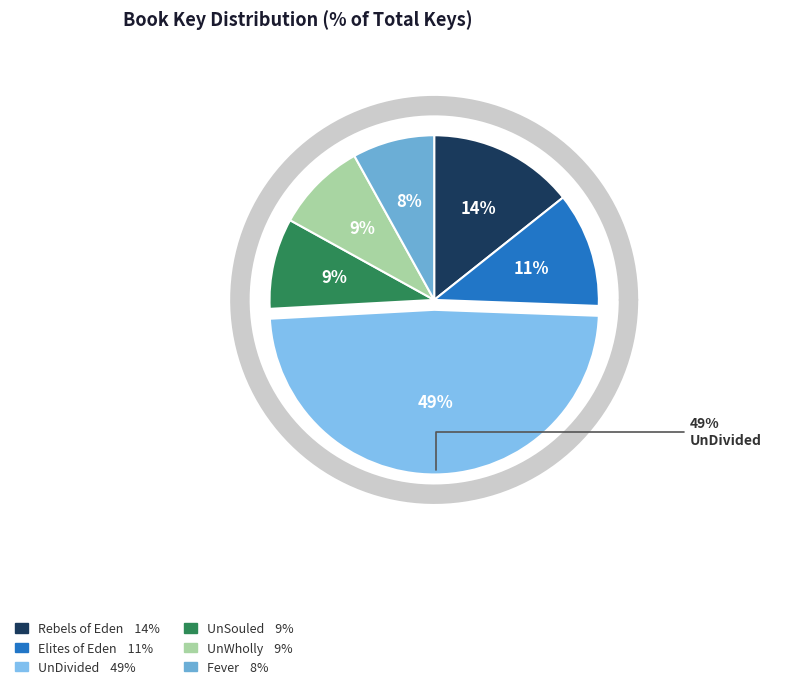

What is the ratio of the value at Rebels of Eden to the value at UnDivided?

0.3